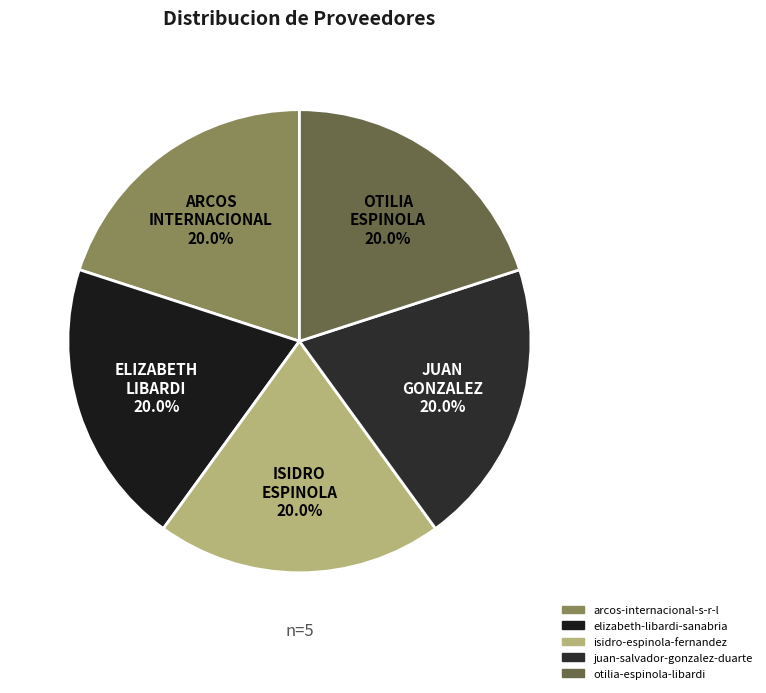

What is the ratio of the value at ISIDRO ESPINOLA to the value at OTILIA ESPINOLA?

1.0